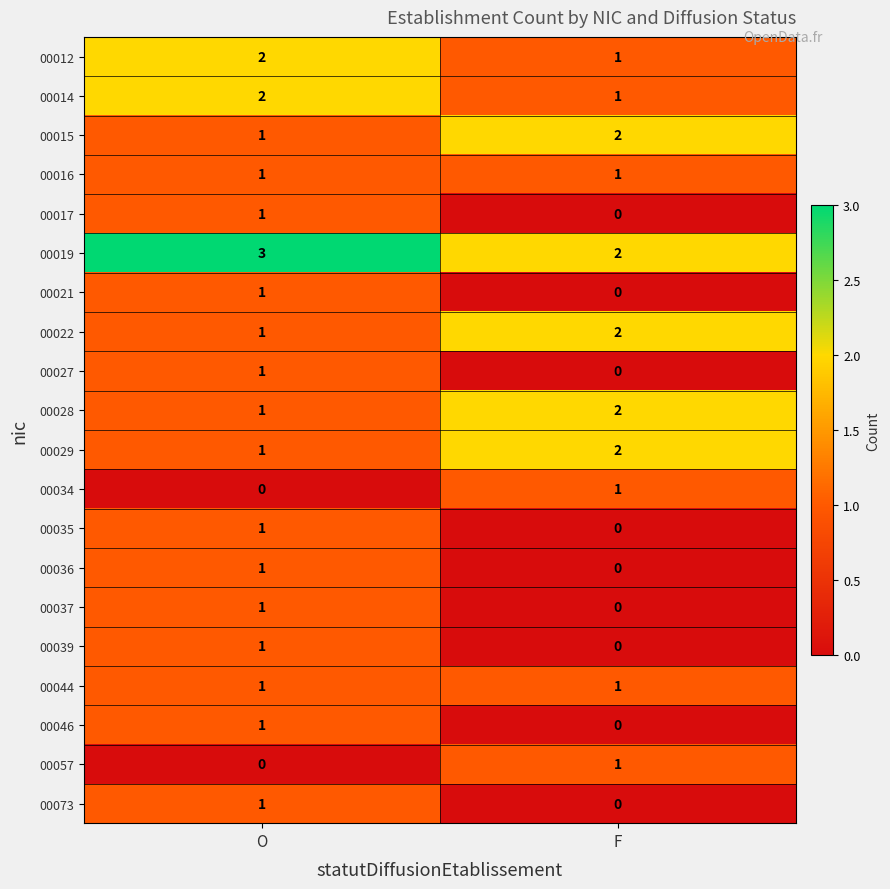

What is the sum of all 00028 values?

3